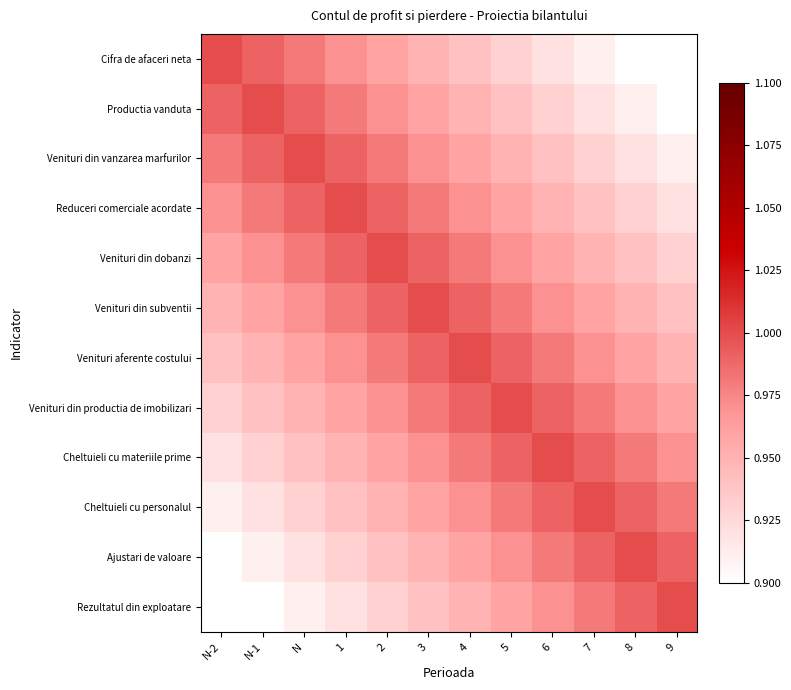

At which category is the sum across all series the highest?

3